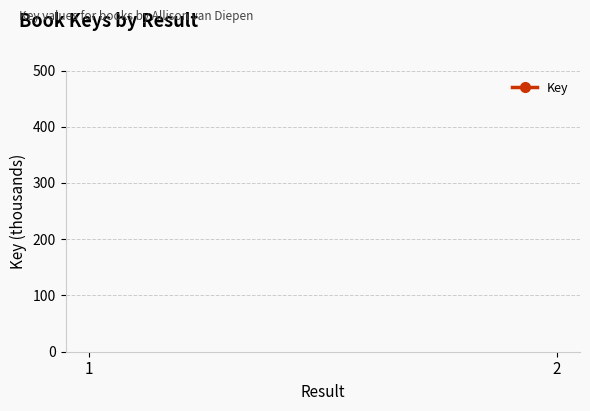

The chart shows a value of 404471.4 at 1. True or false?

True